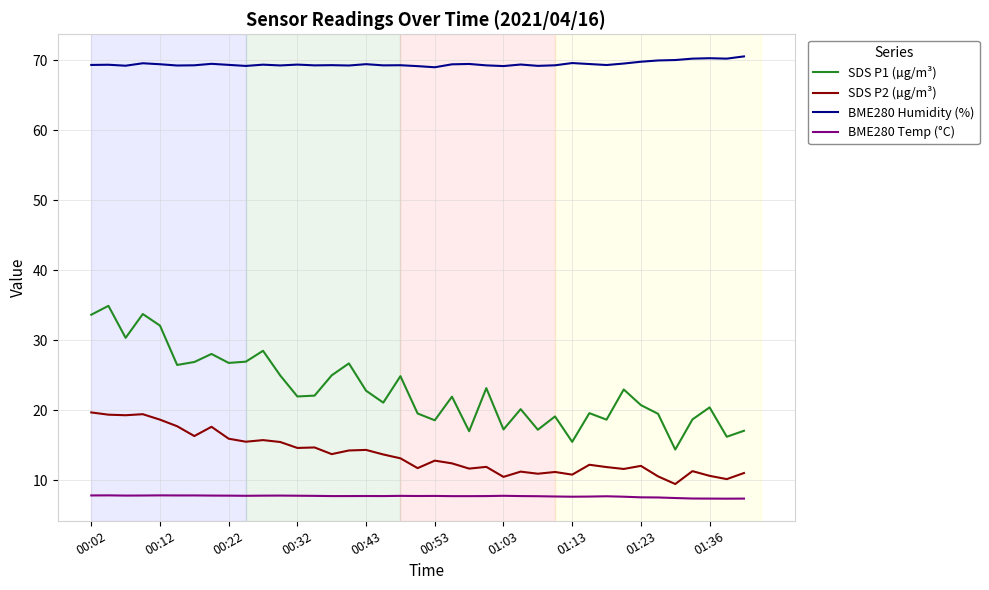

How many lines are shown in the chart?

4